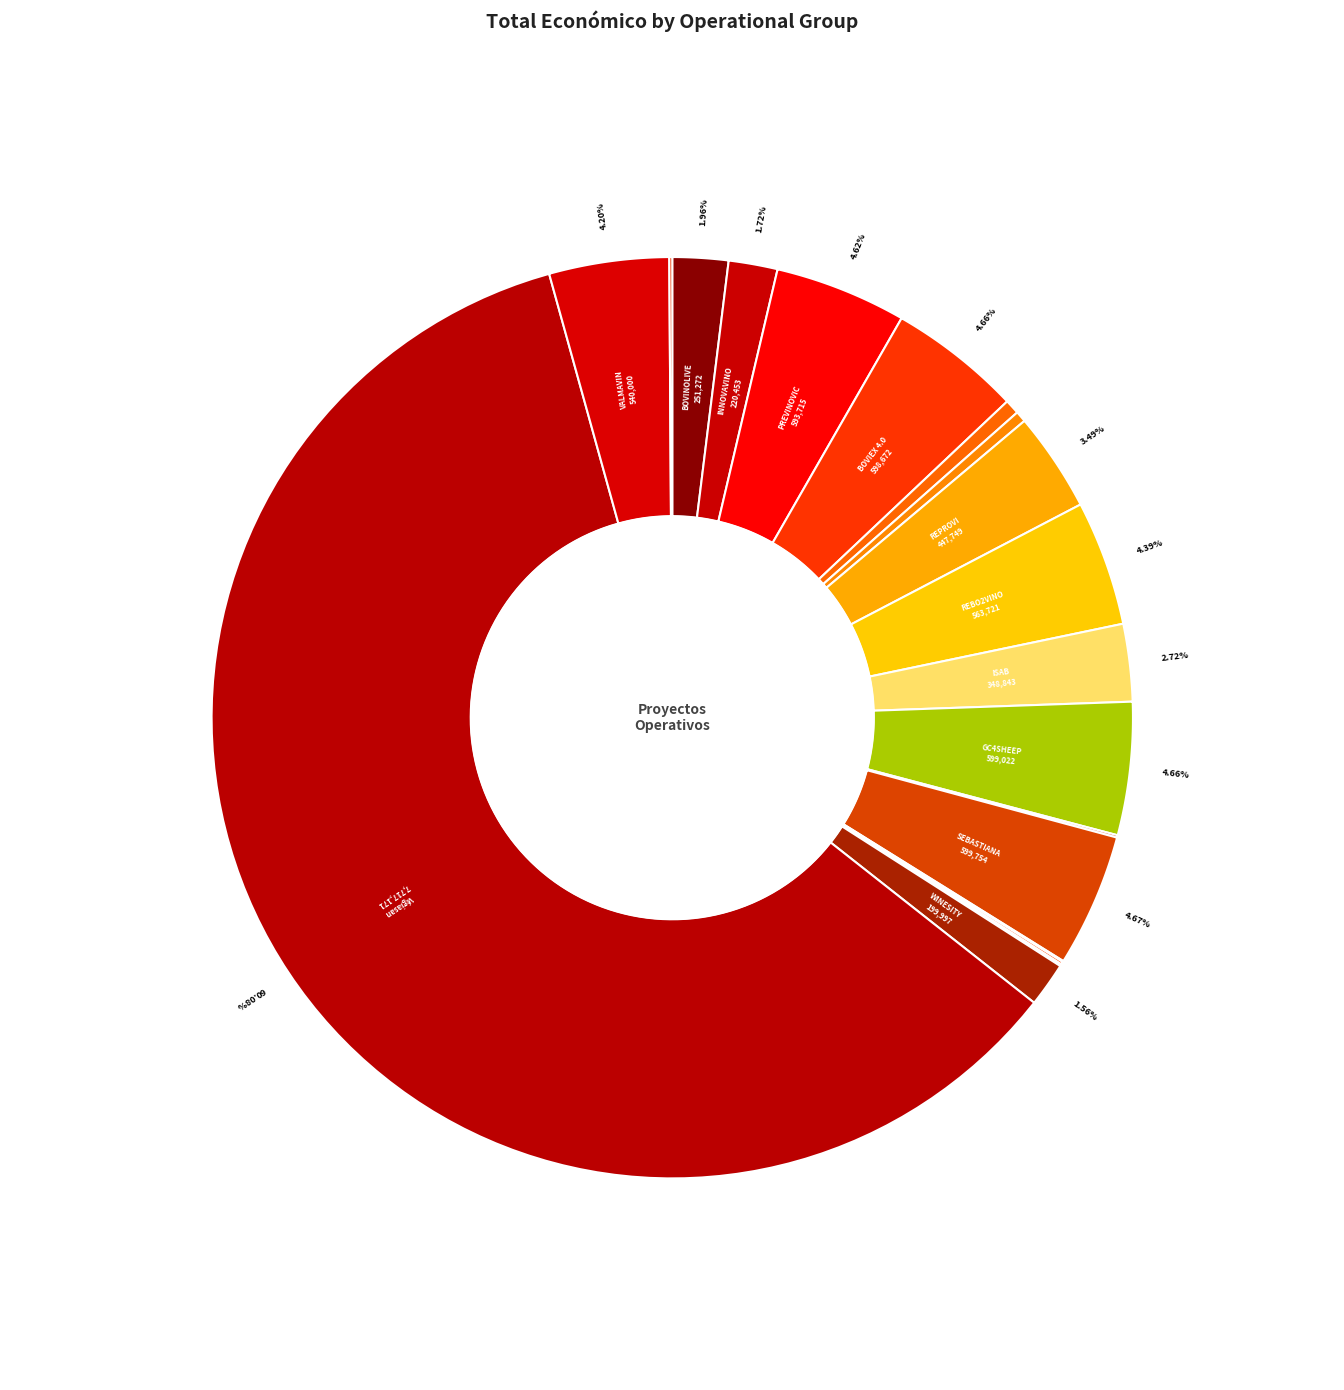

Is the sum of BOVIEX 4.0 and VALMAVIN greater than half?

No